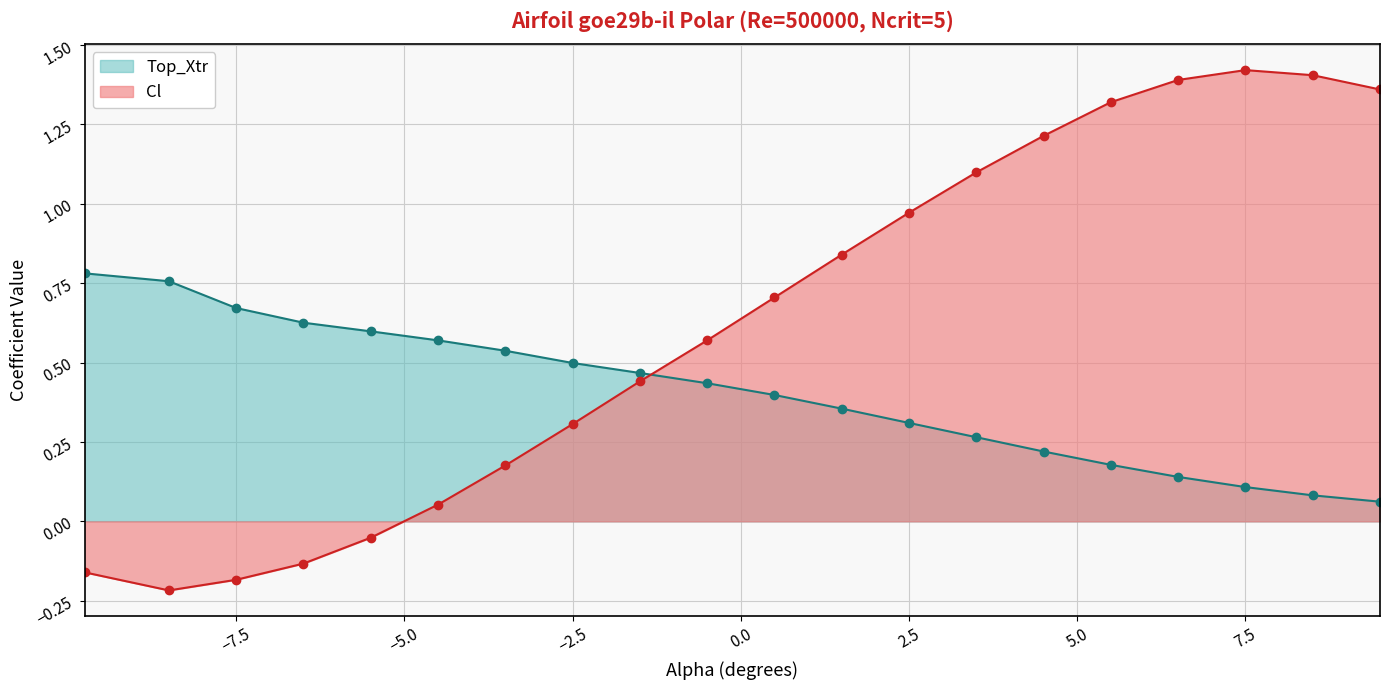

Where do Top_Xtr and Cl first cross each other?

-1.5 and -0.5